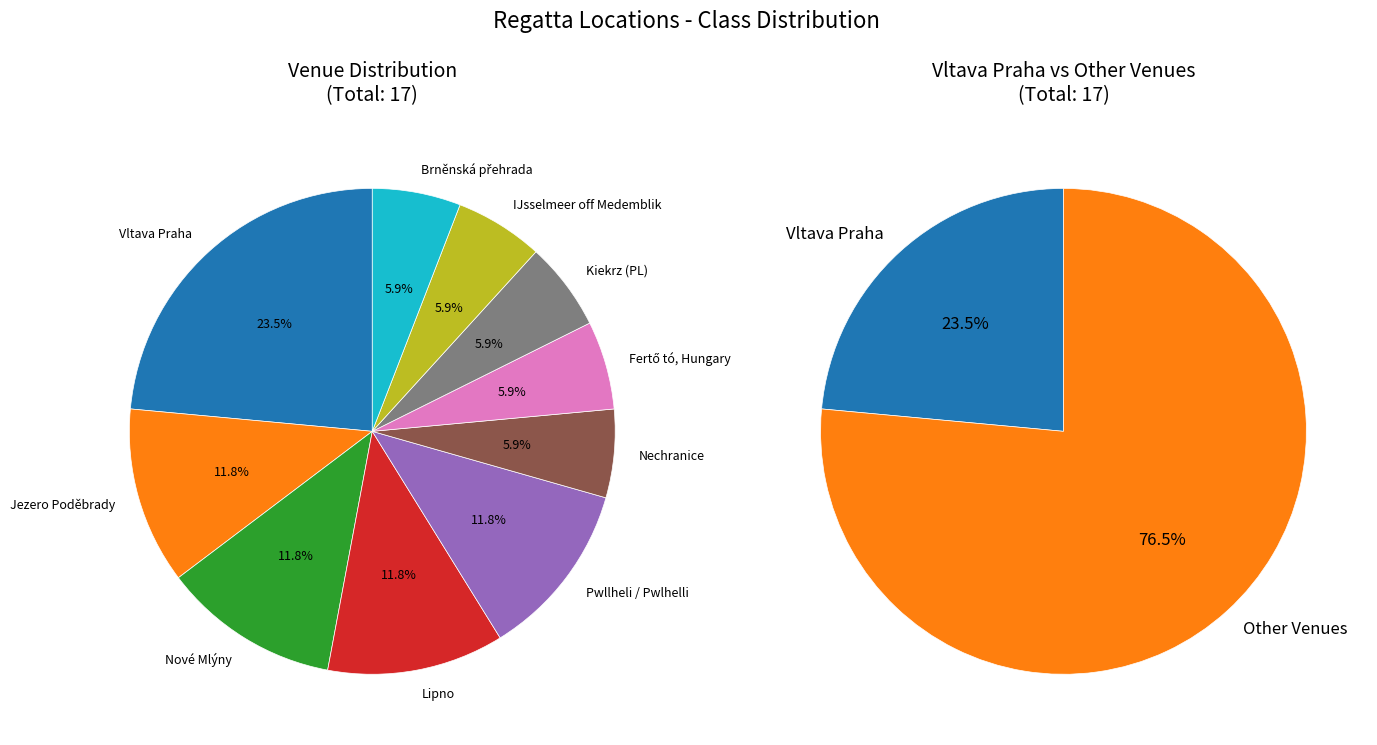

Does Nové Mlýny account for over 50% of the chart?

No